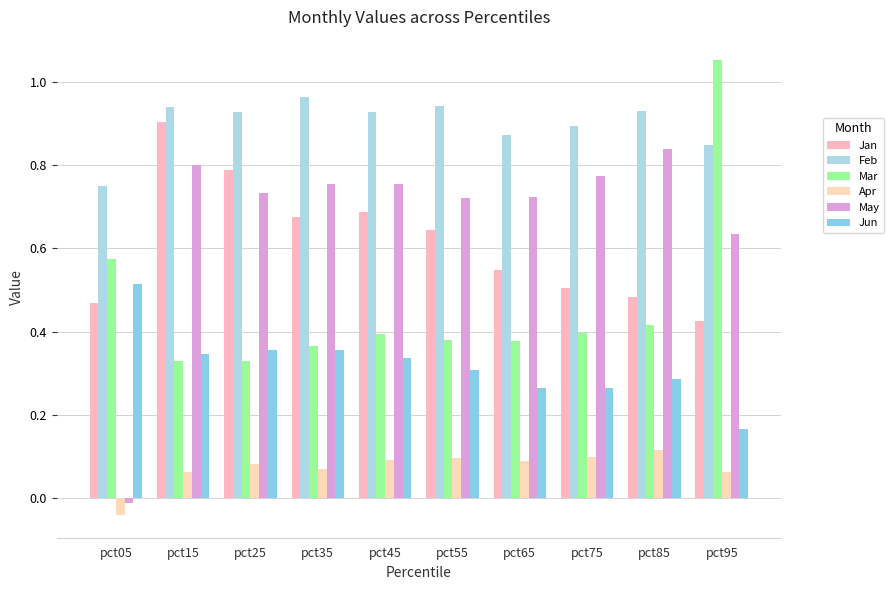

What is the sum of all Jan values?

6.1